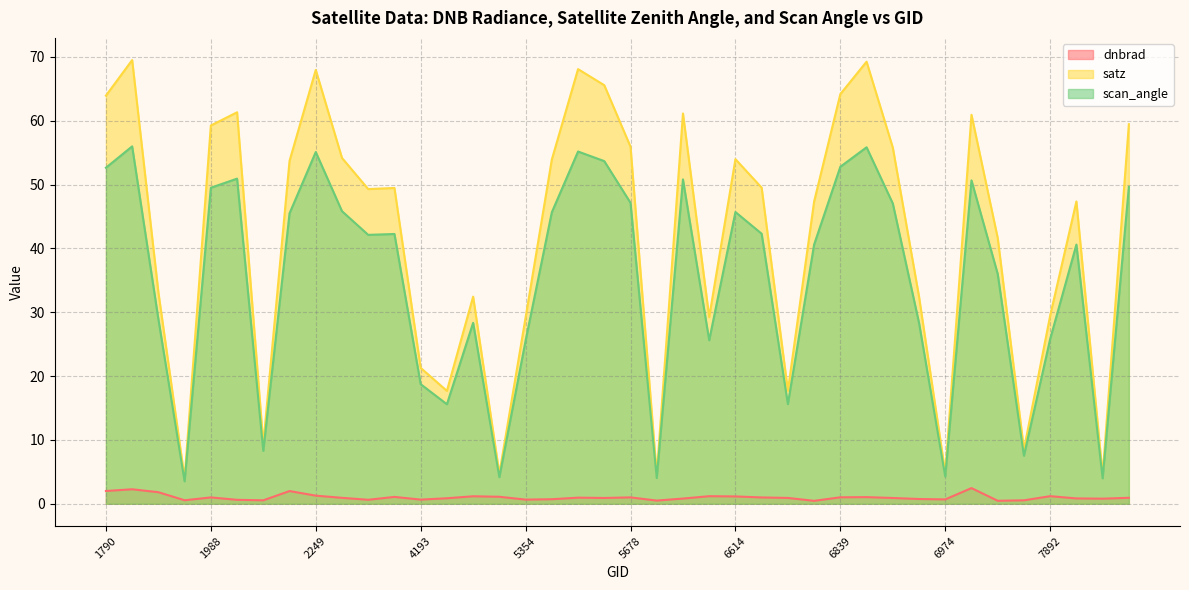

True or false: scan_angle and dnbrad intersect in this chart.

False